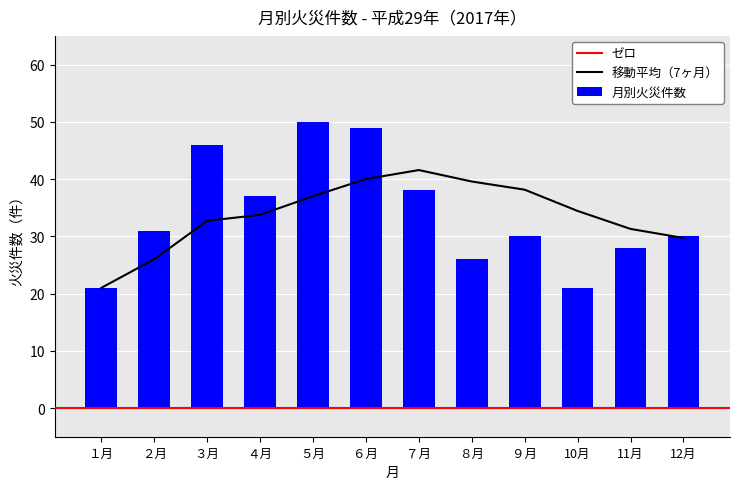

What is the difference between the second highest and second lowest values in the 月別火災件数 series?

28